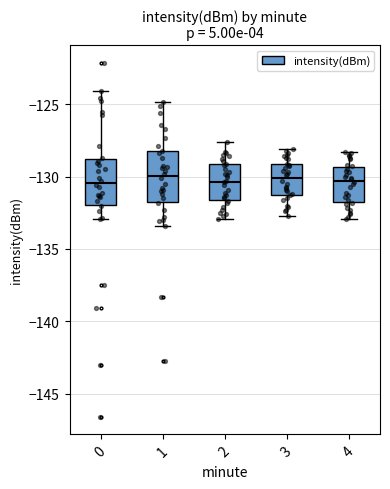

Reading left to right, transcribe this box plot: for each box, give where its median line is, the range the box spans, and where its two whiskers end, as read against the y-axis. The values are not printed on the chart, so give them approximately, as read against the axis.

0: median -130.5, box -132.0 to -129.0, whiskers -133.0 to -124.0
1: median -130.0, box -131.5 to -128.0, whiskers -133.5 to -125.0
2: median -130.5, box -131.5 to -129.0, whiskers -133.0 to -127.5
3: median -130.0, box -131.5 to -129.0, whiskers -132.5 to -128.0
4: median -130.5, box -131.5 to -129.5, whiskers -133.0 to -128.5